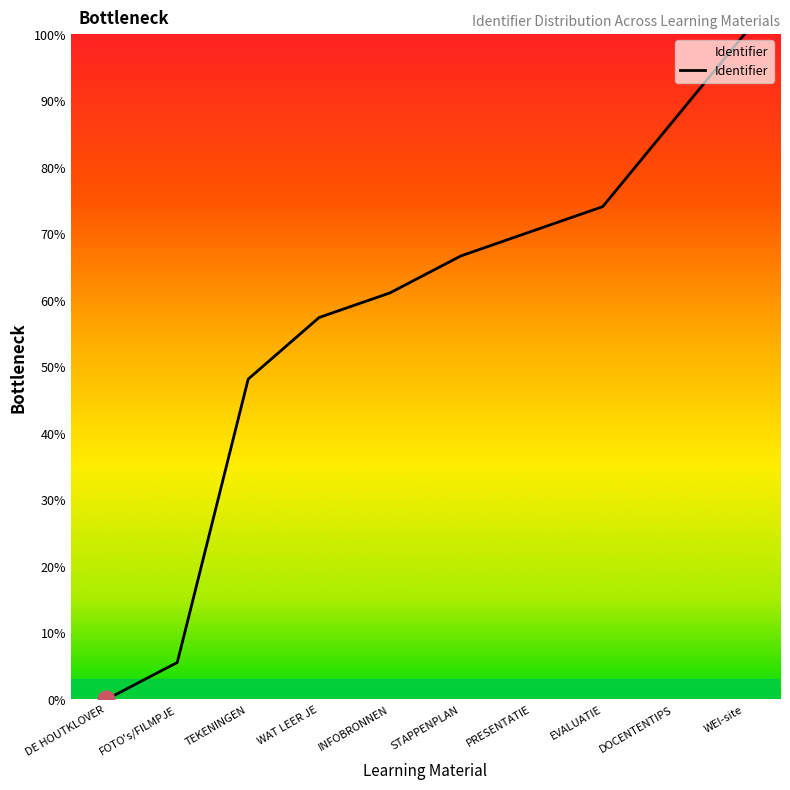

What position from the left is WEI-site?

10